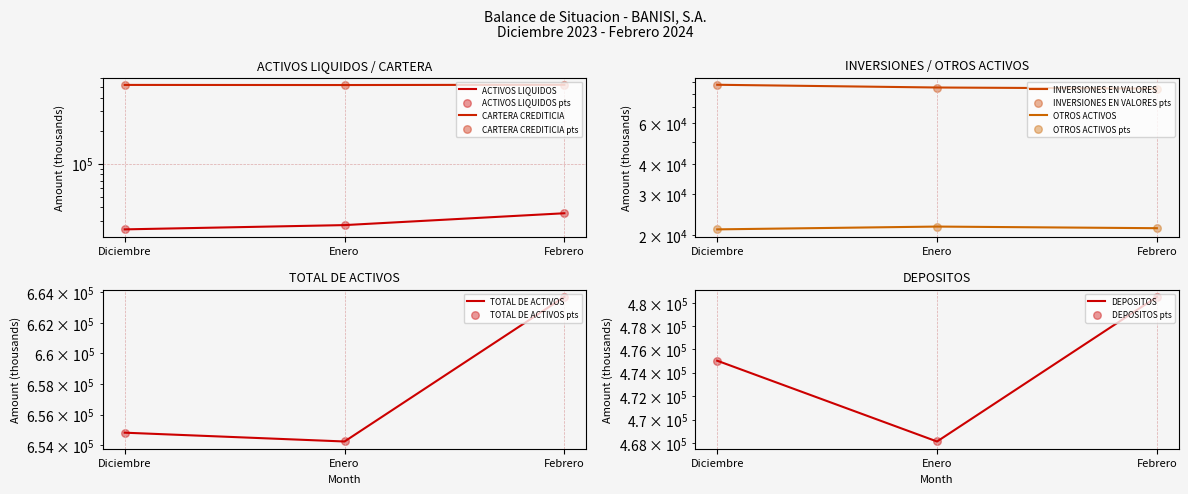

Which series reaches the minimum Y coordinate?

OTROS ACTIVOS